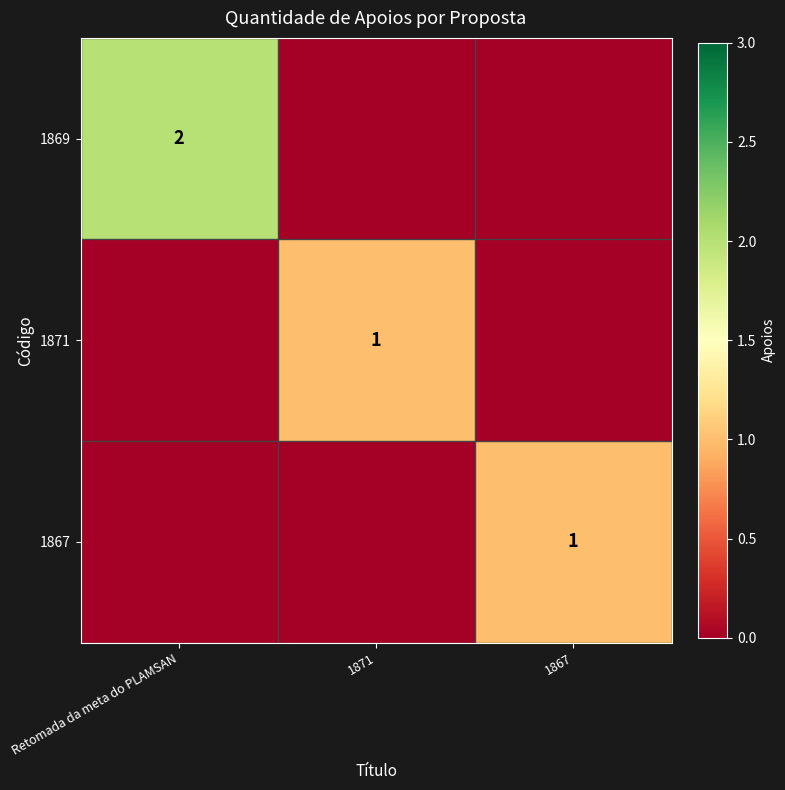

Which category has the lowest value across all series?

1871